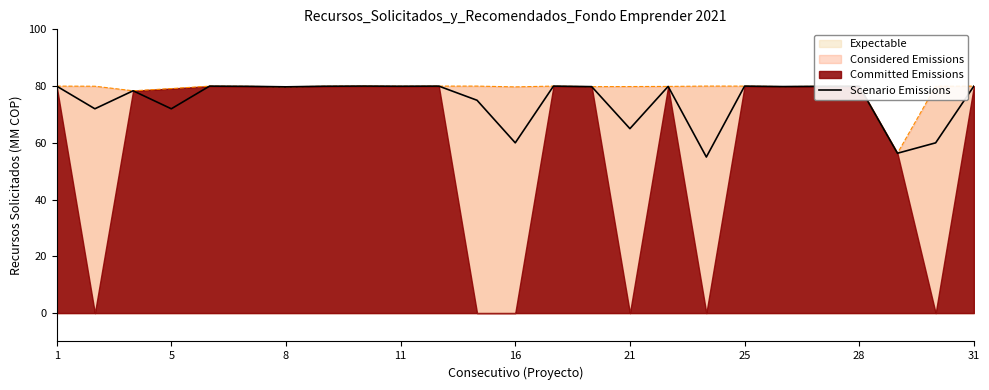

True or false: Scenario Emissions has a value of 79.9 at 28.

True